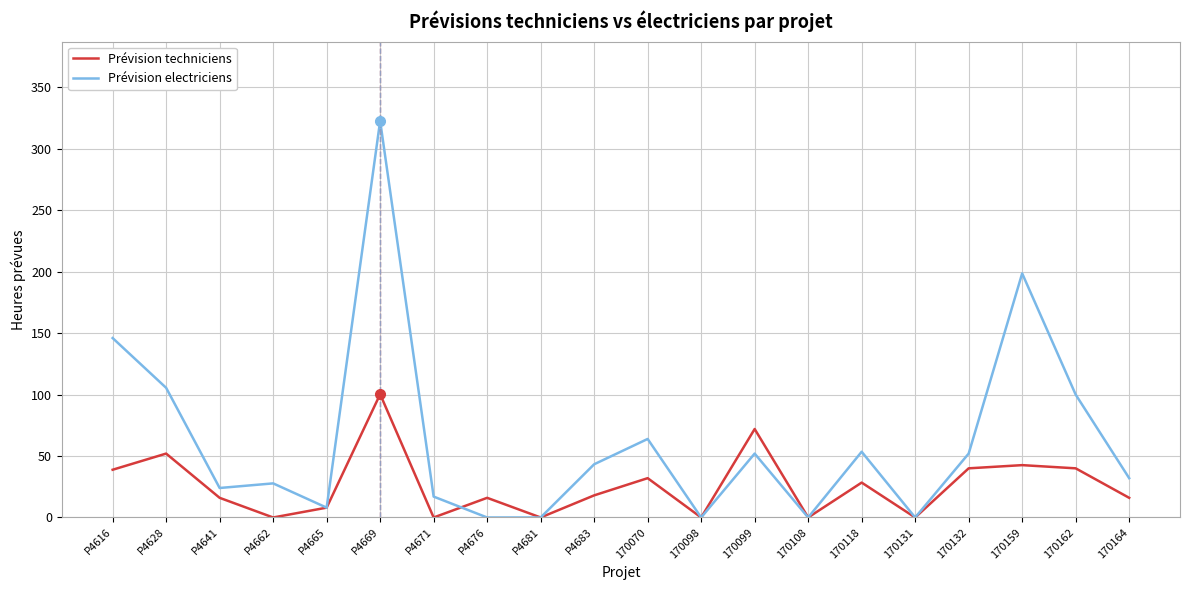

True or false: Prévision electriciens has more than 2 points higher than both neighbors.

True